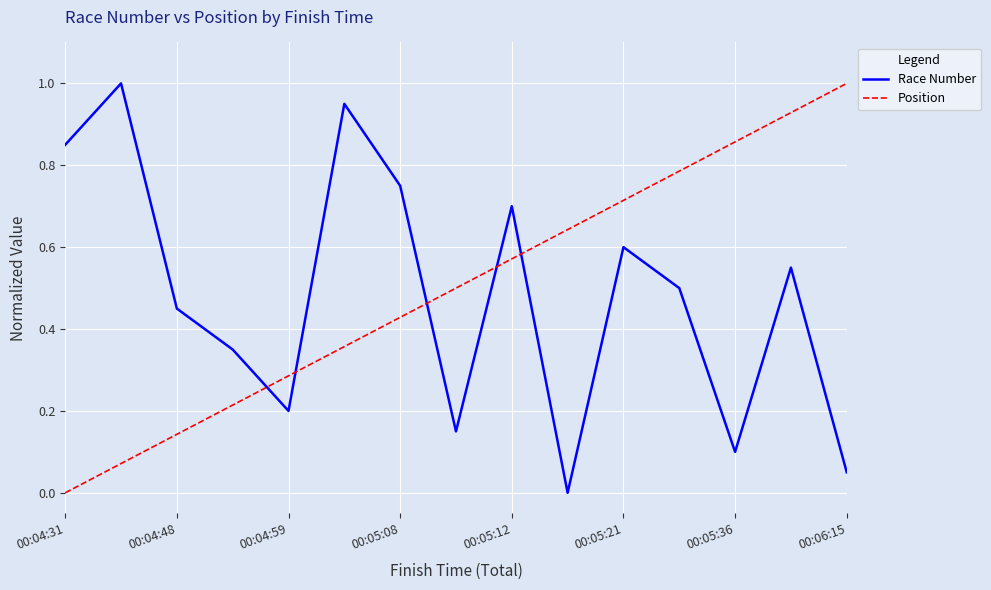

What is the difference between the maximum and minimum values in the Position series?

1.0